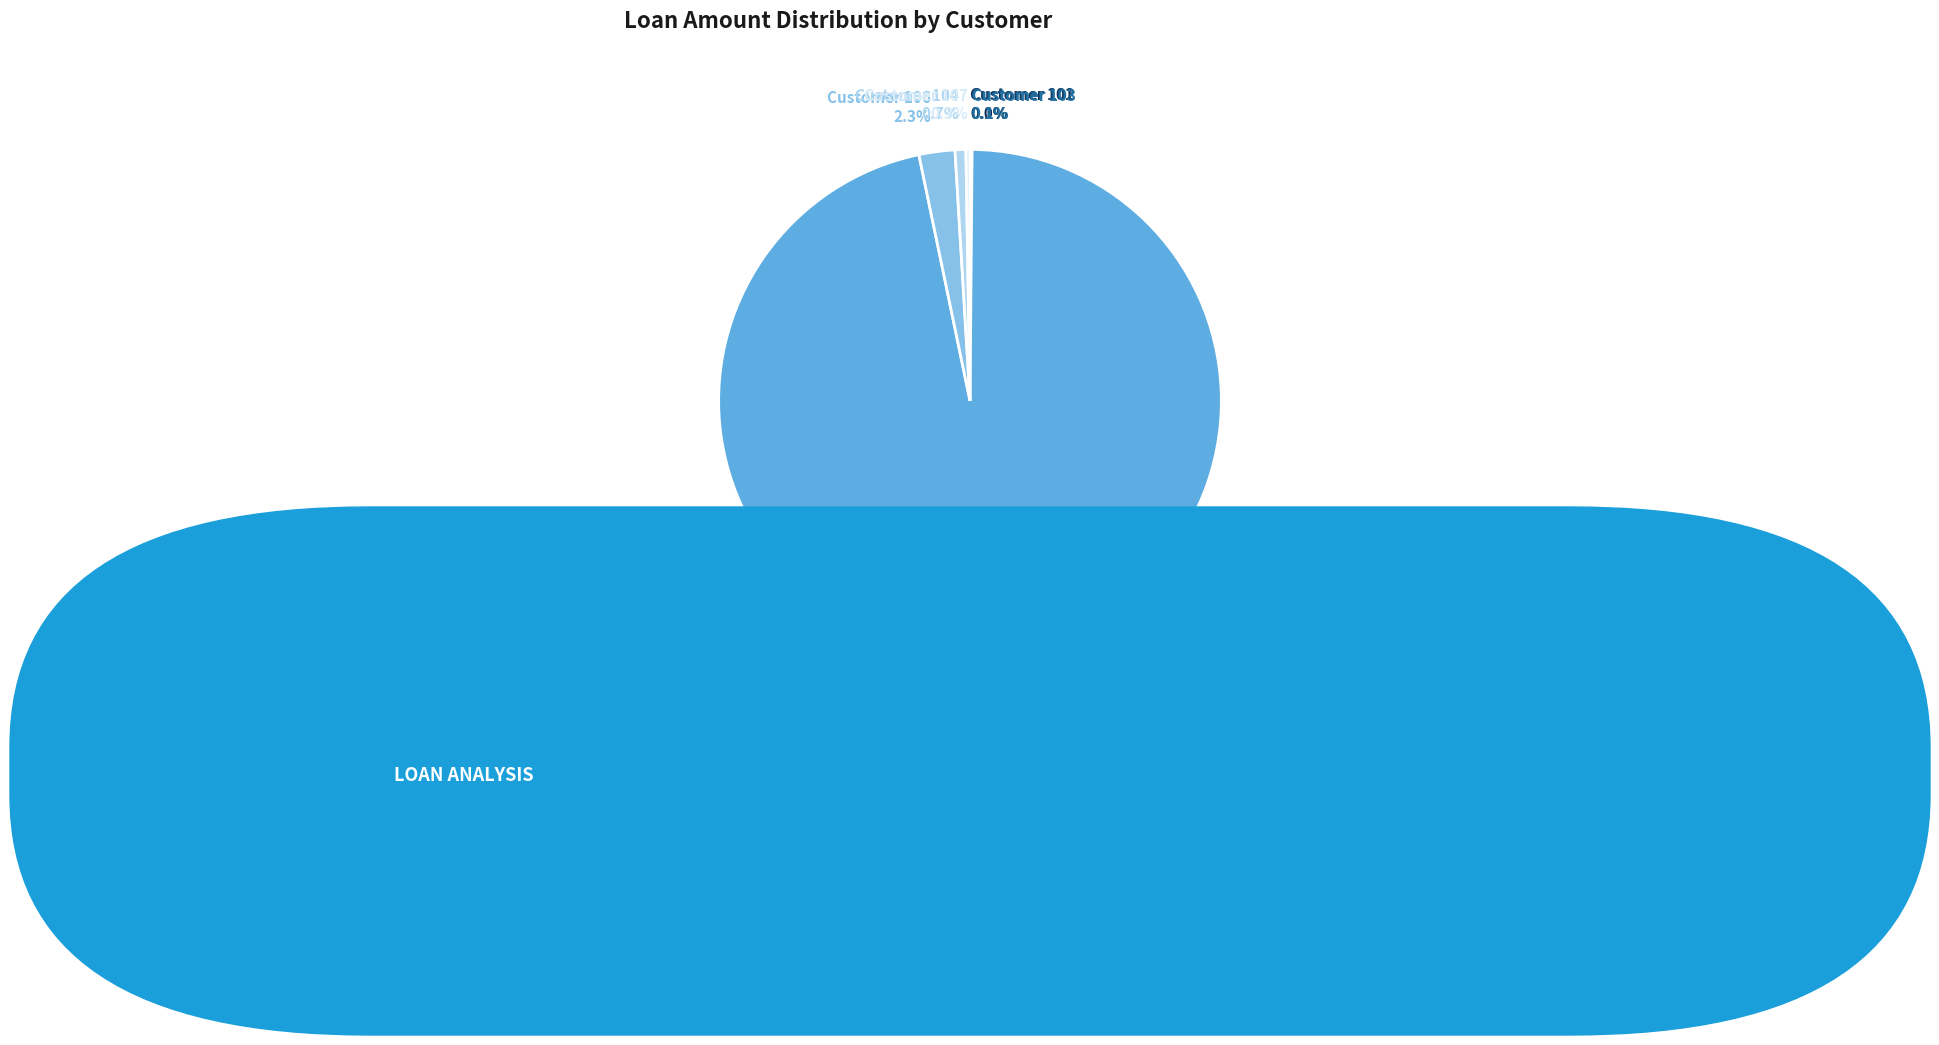

Is there a majority slice in this chart?

Yes